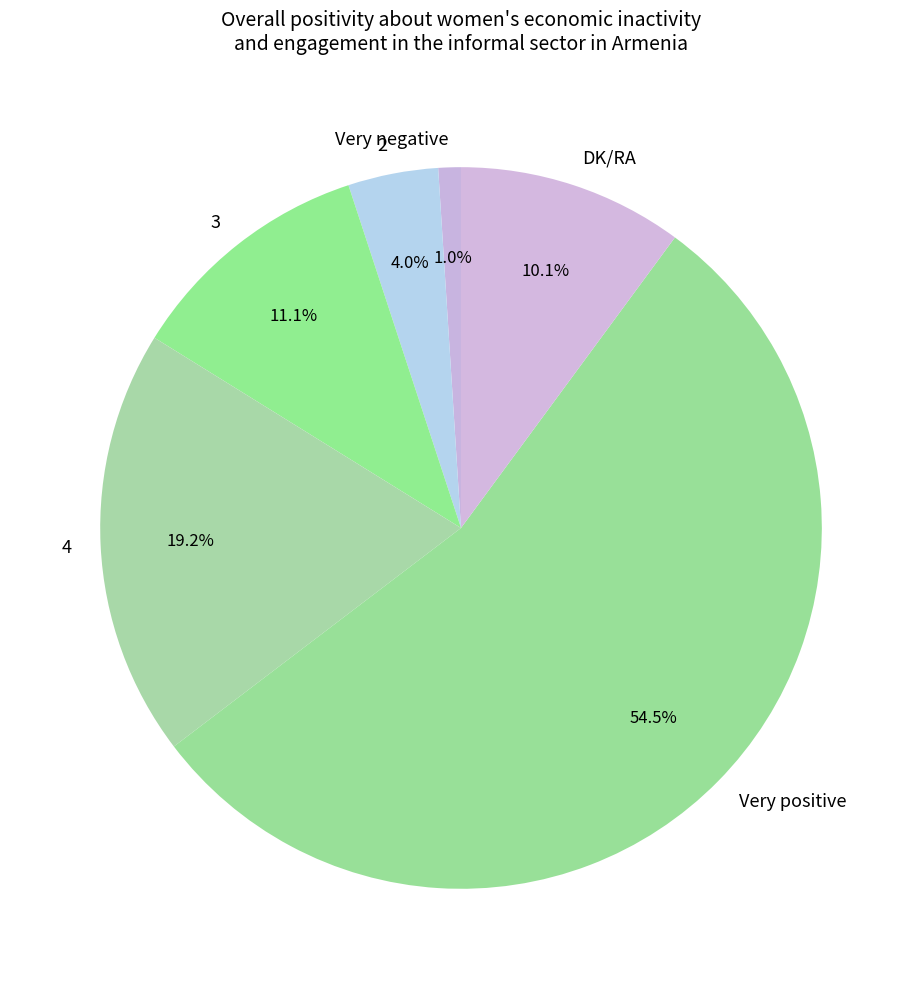

What percentage do Very negative and 4 together represent?

20.2%